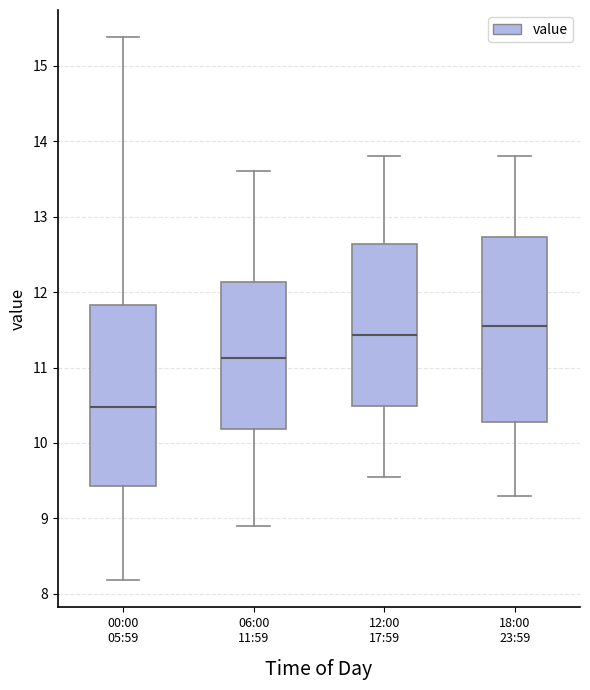

Which box has the highest median line?

18:00 23:59